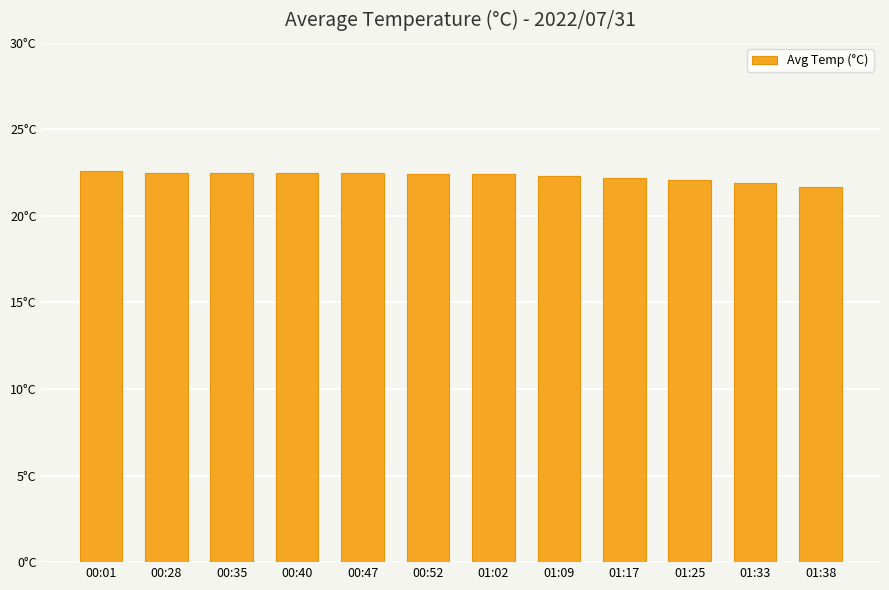

Does the chart contain any negative values?

No